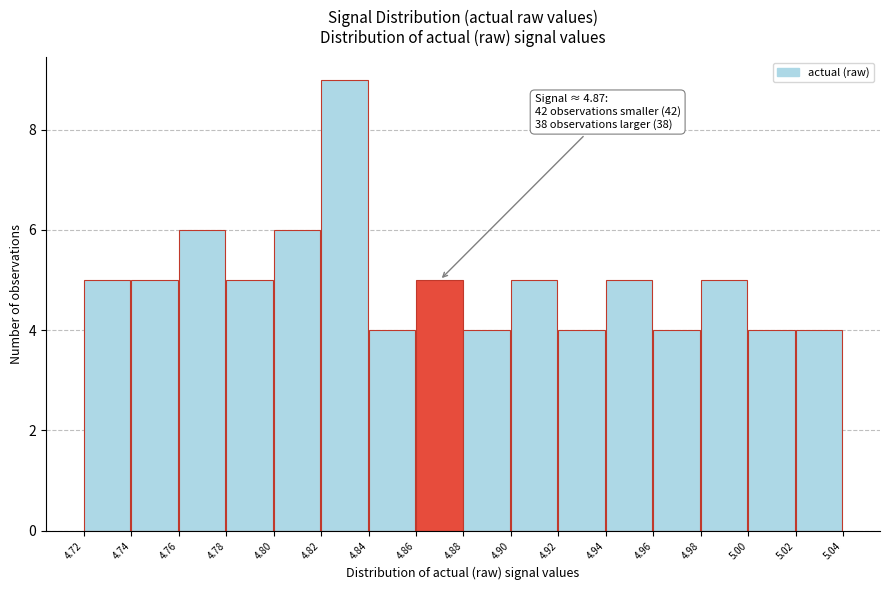

Which range on the x-axis has the tallest bar?

4.82 to 4.84